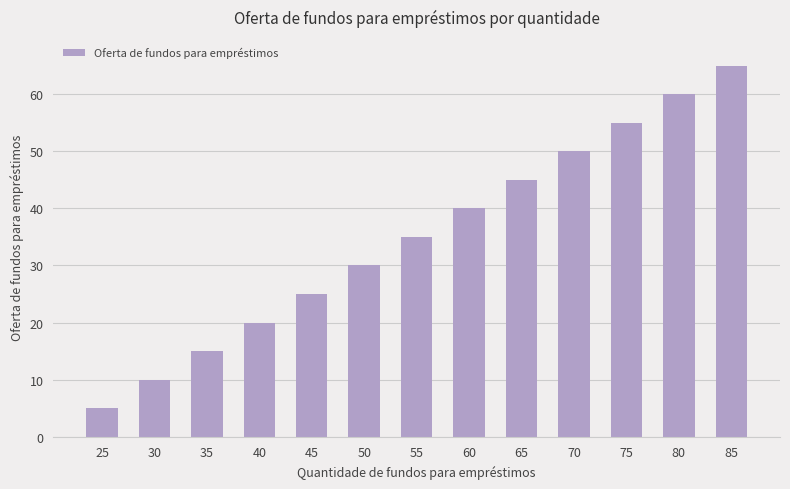

What is the difference between the values at 65 and 50?

15